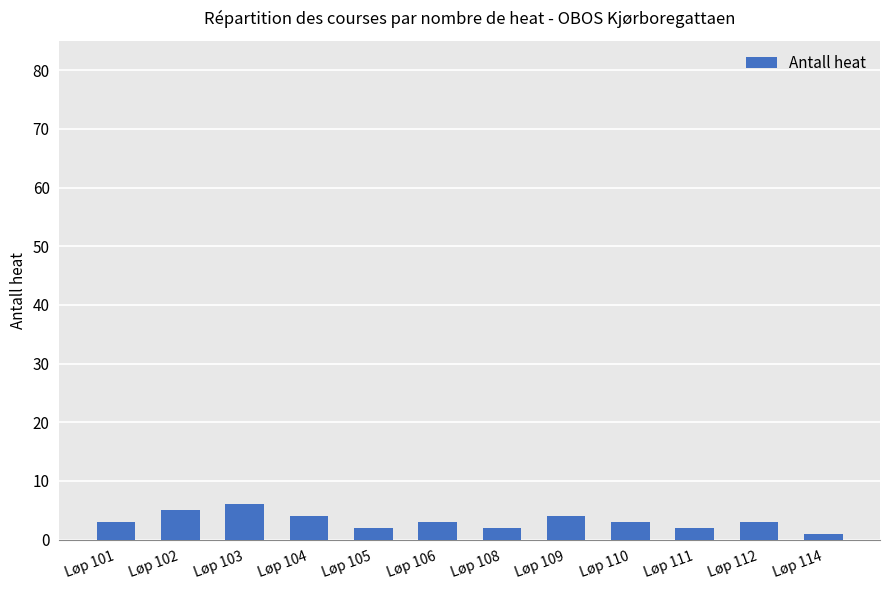

Is it true that the value at Løp 102 is 5?

True